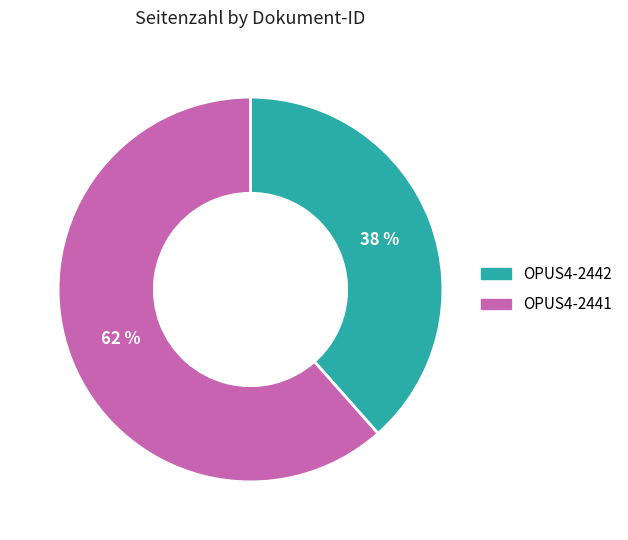

Does OPUS4-2441 represent more than half of the total?

Yes